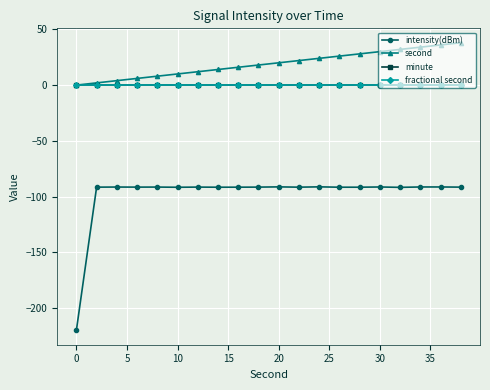

Is this an area chart (filled region under the line)?

No